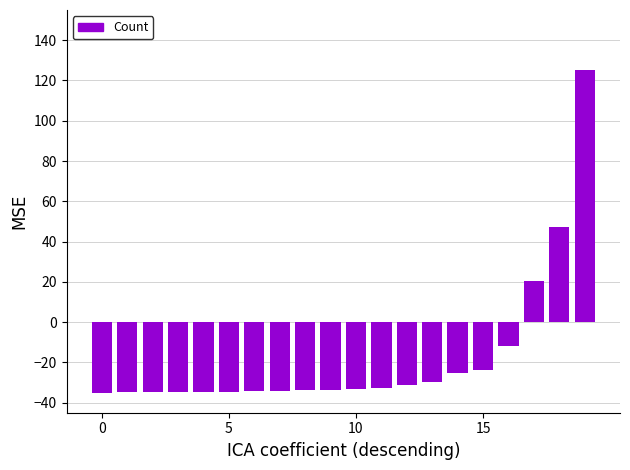

What is the smallest value displayed?

-35.0